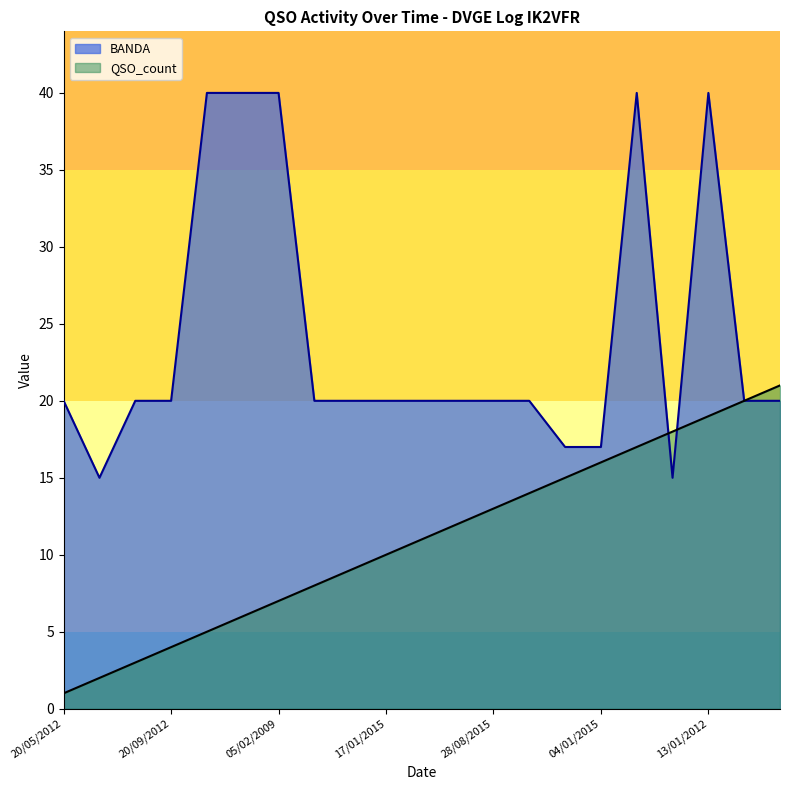

Where is BANDA nearest to the value 27?

20/05/2012